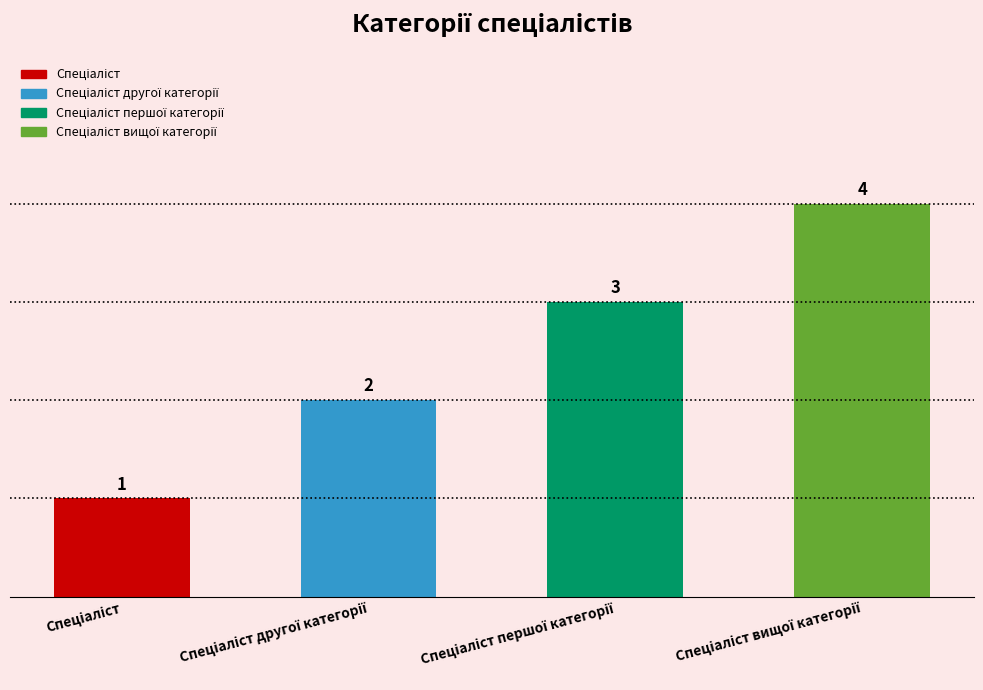

Are the bars horizontal?

No